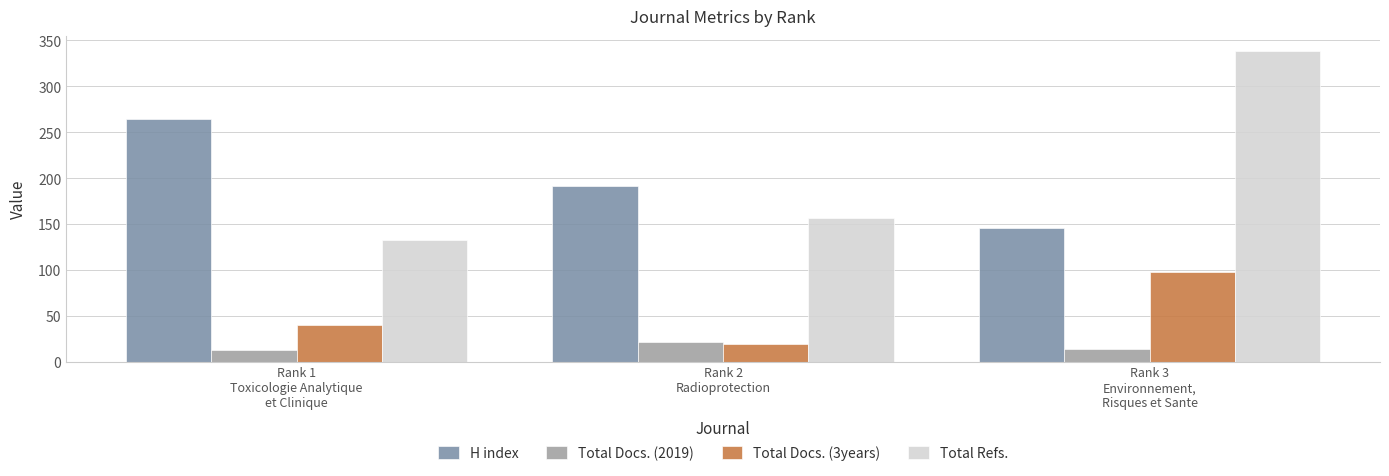

What are all the series names shown in the legend?

H index, Total Docs. (2019), Total Docs. (3years), Total Refs.